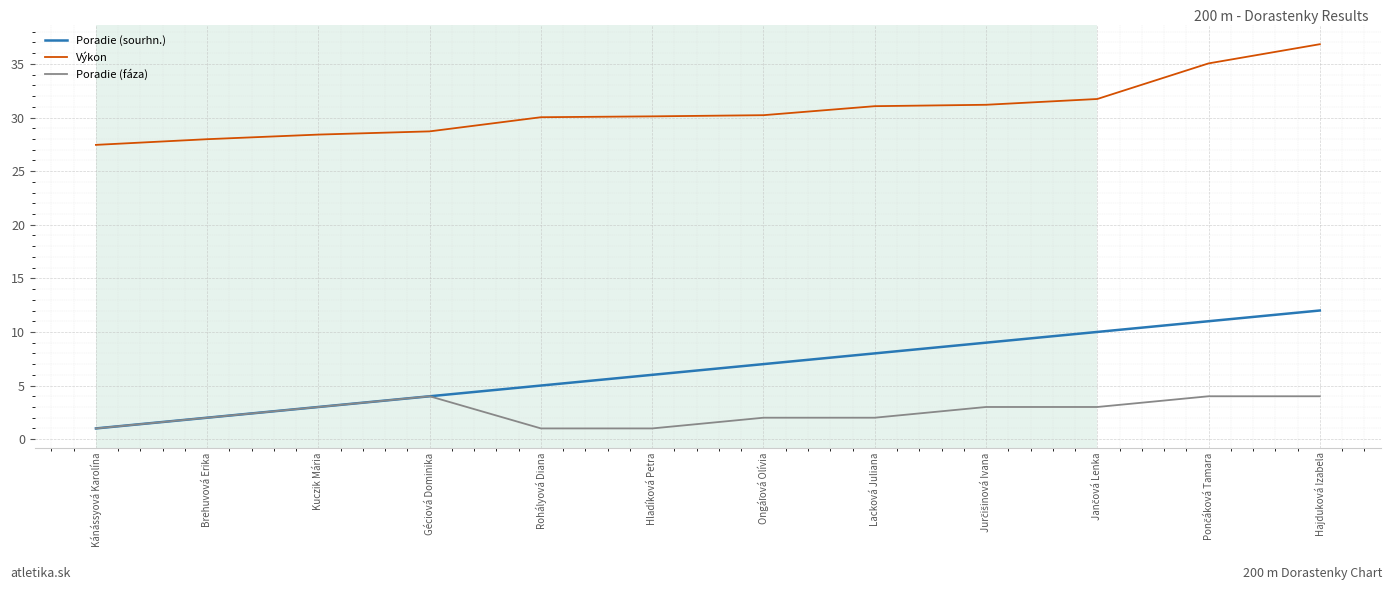

Which series has the widest spread of values?

Poradie (sourhn.)